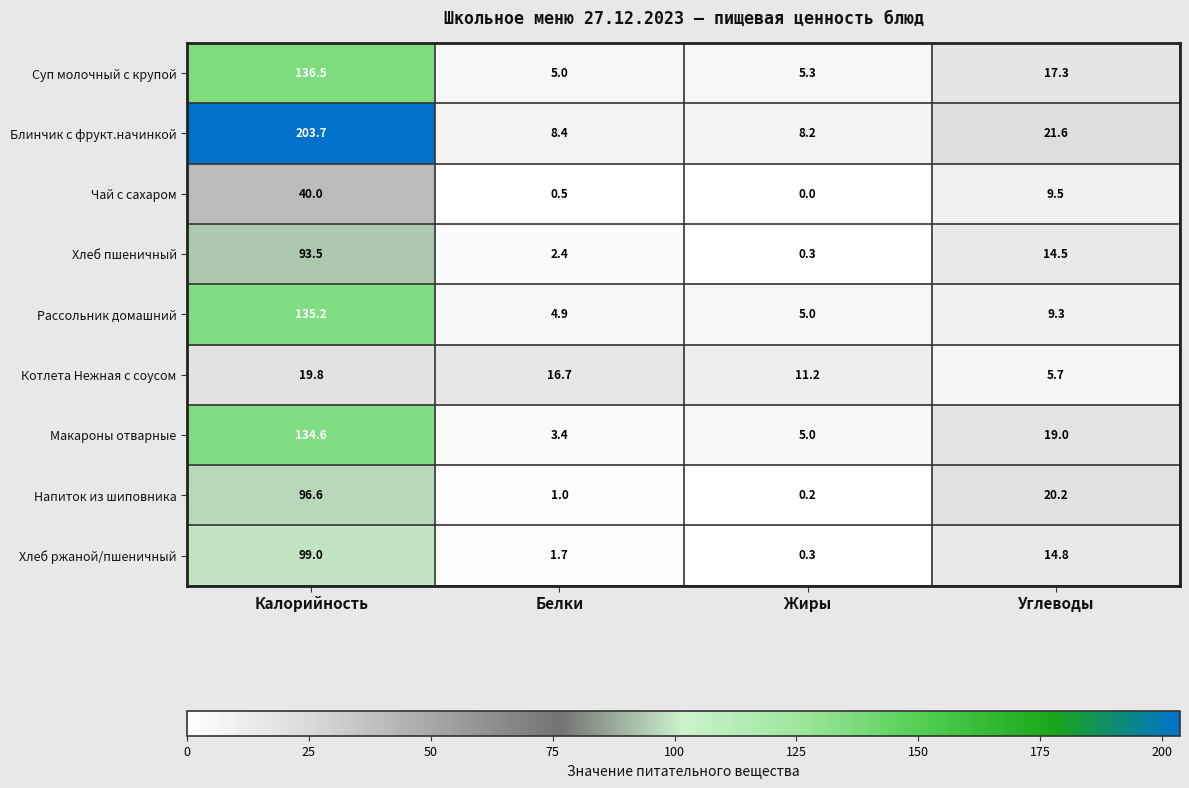

The value of Блинчик с фрукт.начинкой at Калорийность is 203.7. True or false?

True